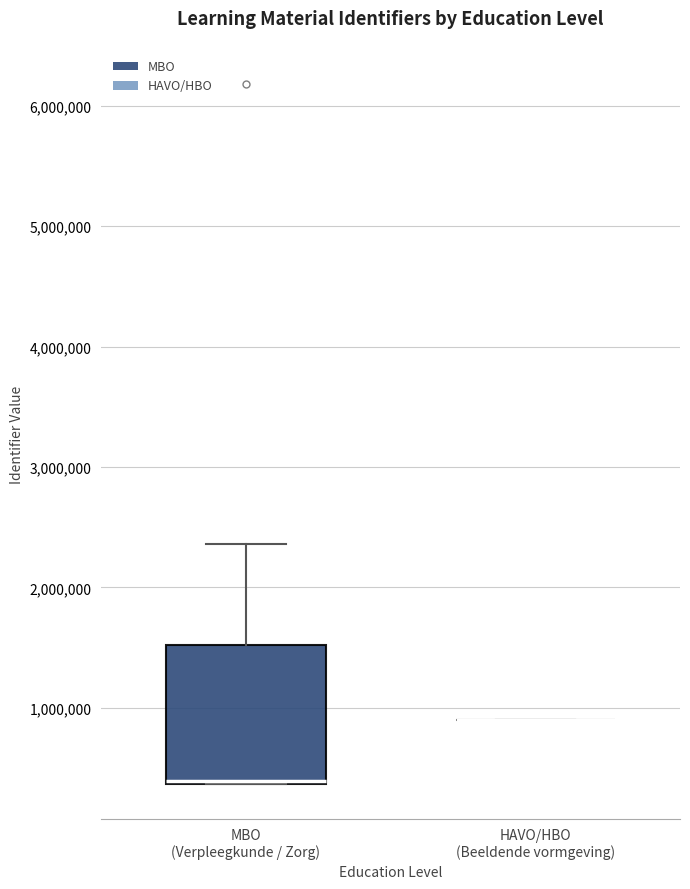

Which box is the tallest, from its lower edge to its upper edge?

MBO (Verpleegkunde / Zorg)